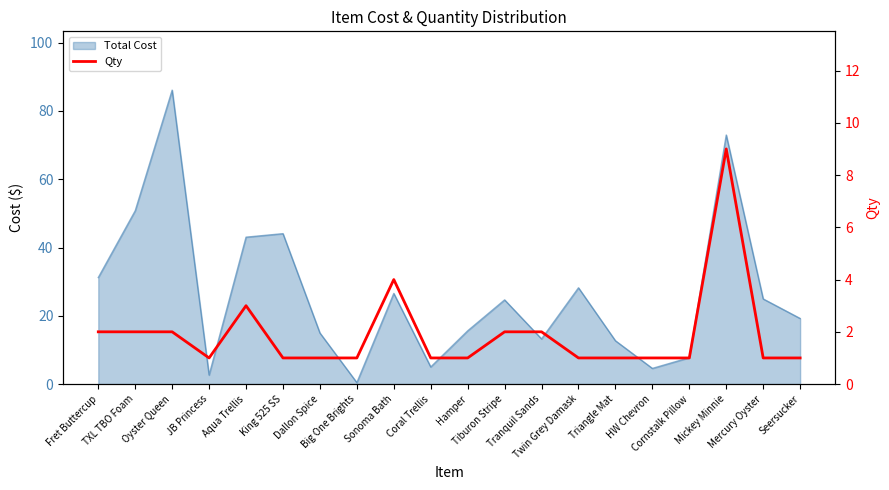

What value does the data have at Big One Brights?

1